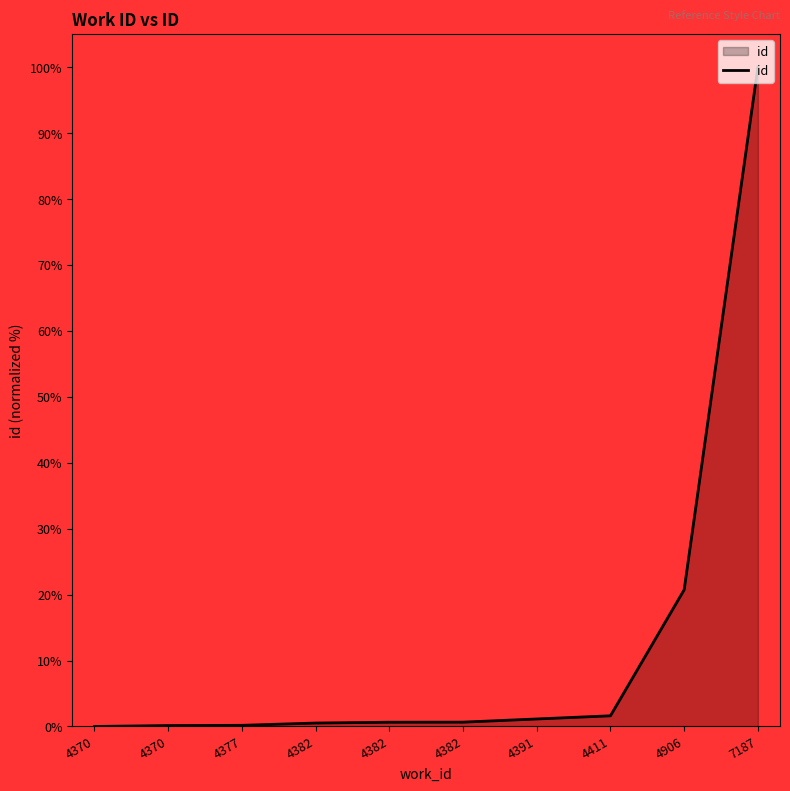

What is the value of the 5th point from the left?

0.5